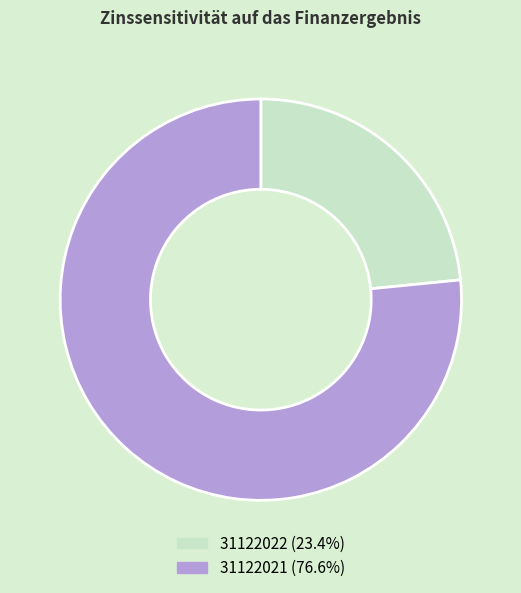

Which has a higher value, 31122022 or 31122021?

31122021